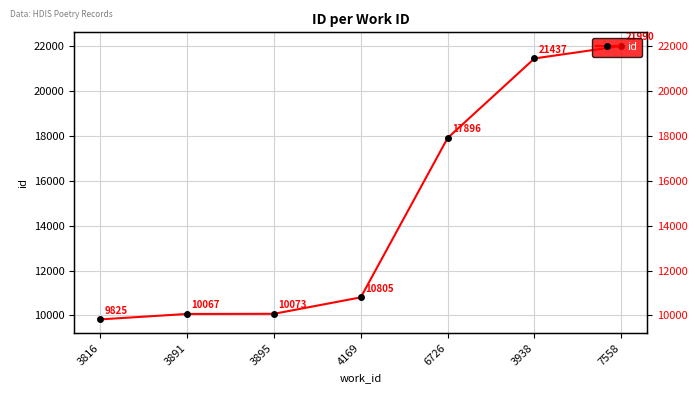

Where is the data nearest to the value 15907?

6726